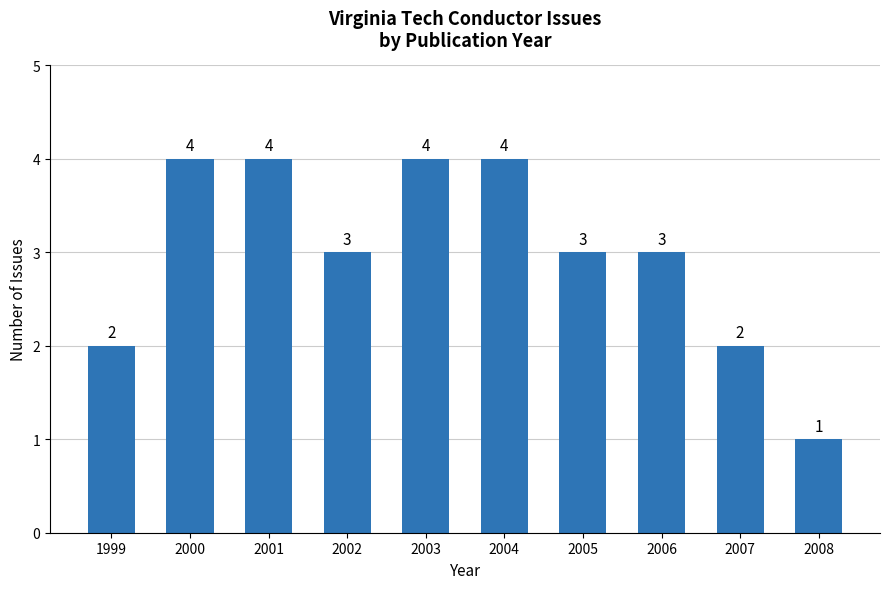

Reading left to right, what are all the values shown in this chart?

2	4	4	3	4	4	3	3	2	1